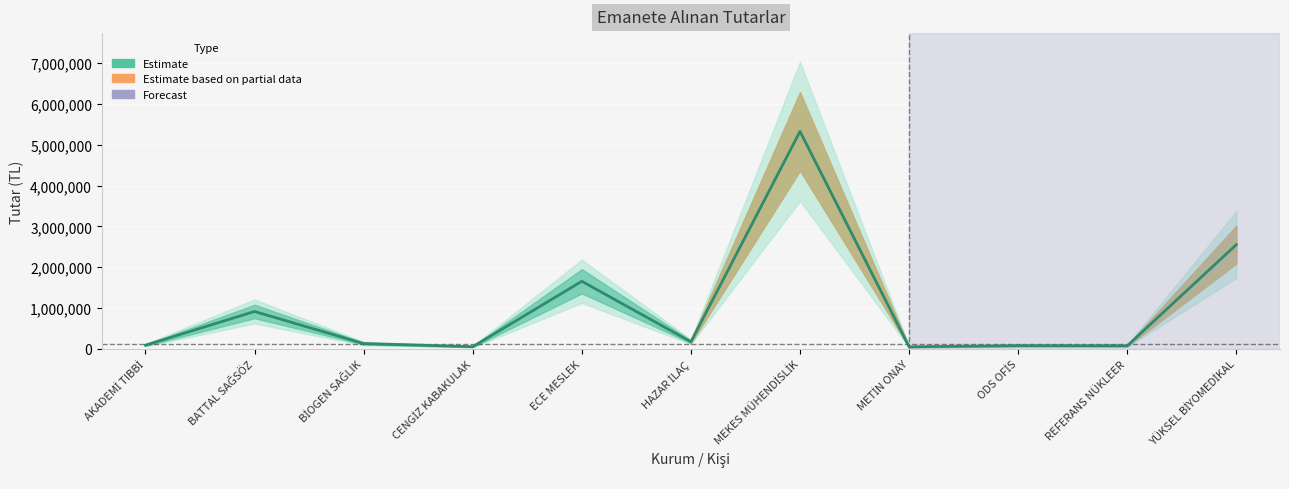

What is the difference between the maximum and minimum values?

5274984.8